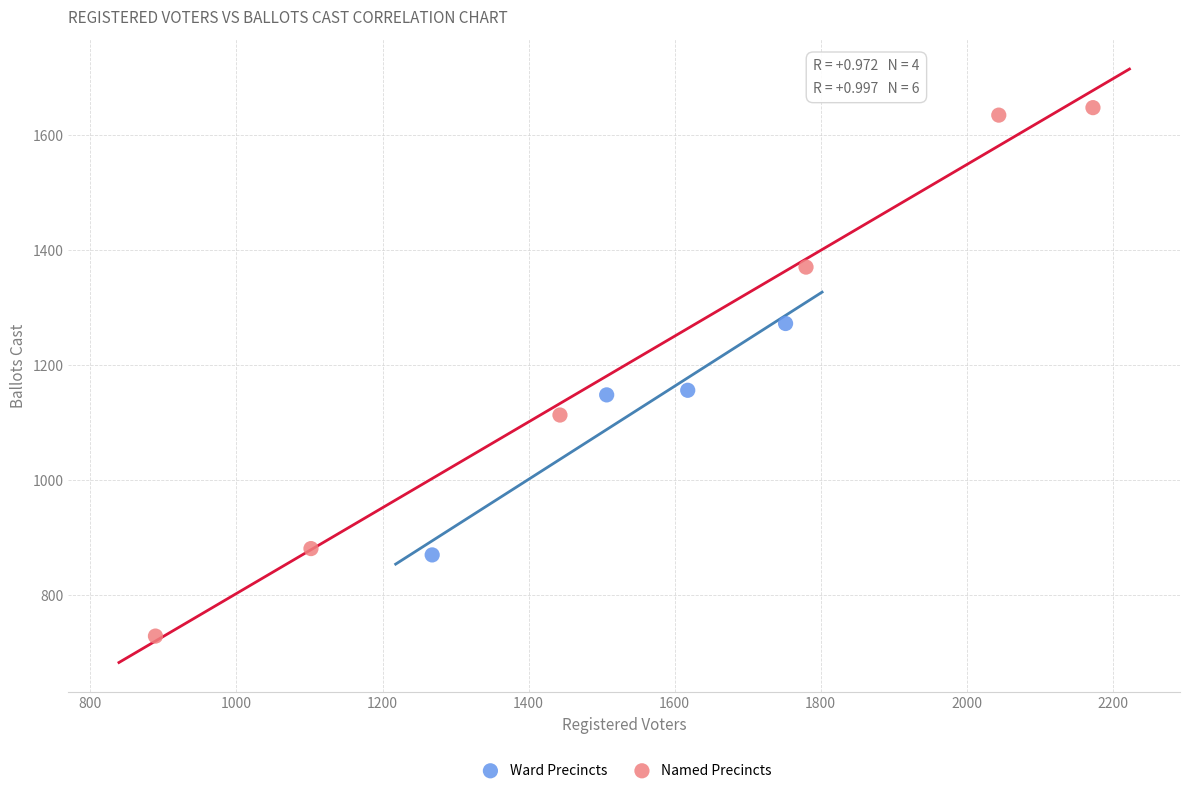

Which series has the widest spread of Y values?

Named Precincts